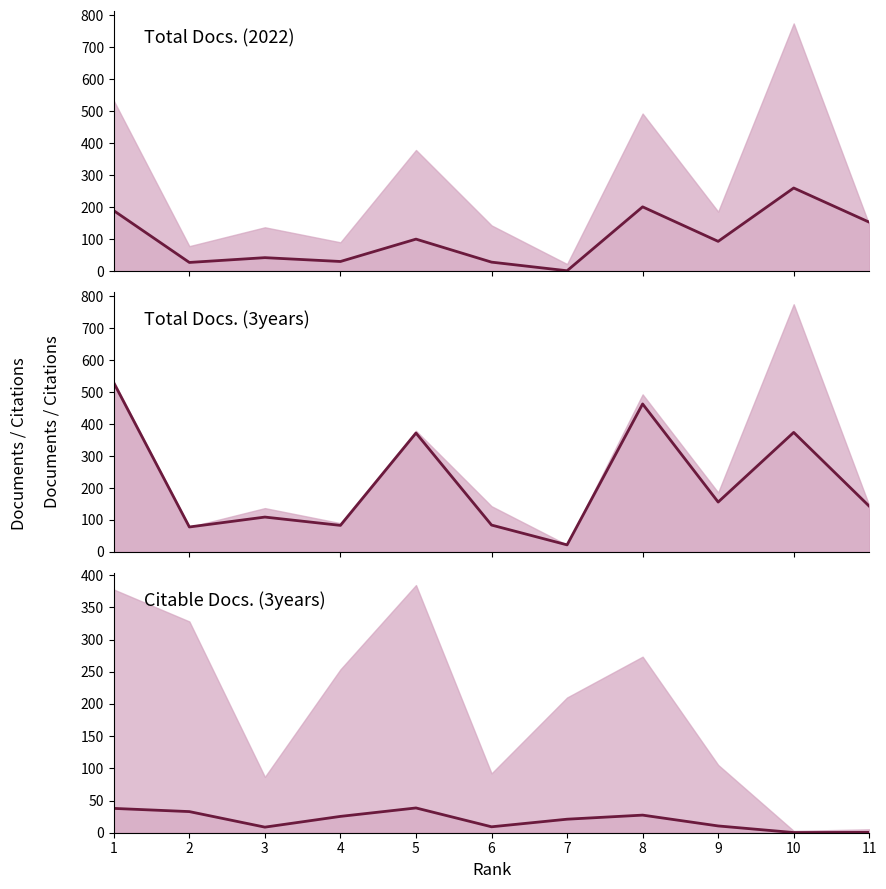

What is the maximum value shown in the chart?

529.0